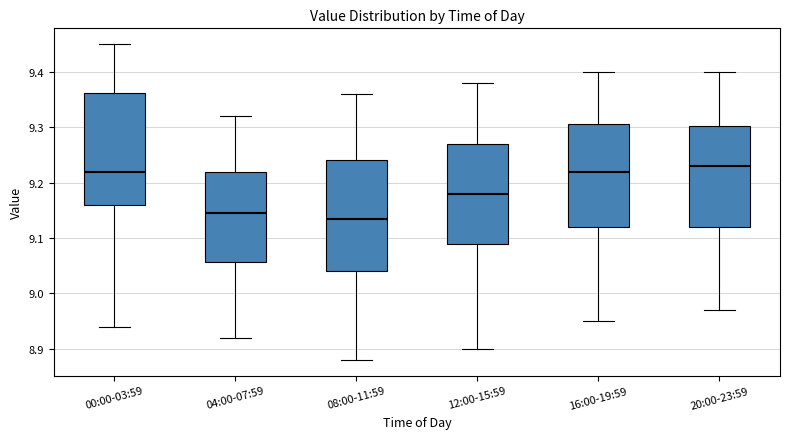

Reading left to right, read every box against the y-axis: the position of its median line, the range the box covers, and the ends of its whiskers. The values are not printed on the chart, so give them approximately, as read against the axis.

00:00-03:59: median 9.22, box 9.16 to 9.36, whiskers 8.94 to 9.45
04:00-07:59: median 9.15, box 9.06 to 9.22, whiskers 8.92 to 9.32
08:00-11:59: median 9.14, box 9.04 to 9.24, whiskers 8.88 to 9.36
12:00-15:59: median 9.18, box 9.09 to 9.27, whiskers 8.90 to 9.38
16:00-19:59: median 9.22, box 9.12 to 9.31, whiskers 8.95 to 9.40
20:00-23:59: median 9.23, box 9.12 to 9.30, whiskers 8.97 to 9.40